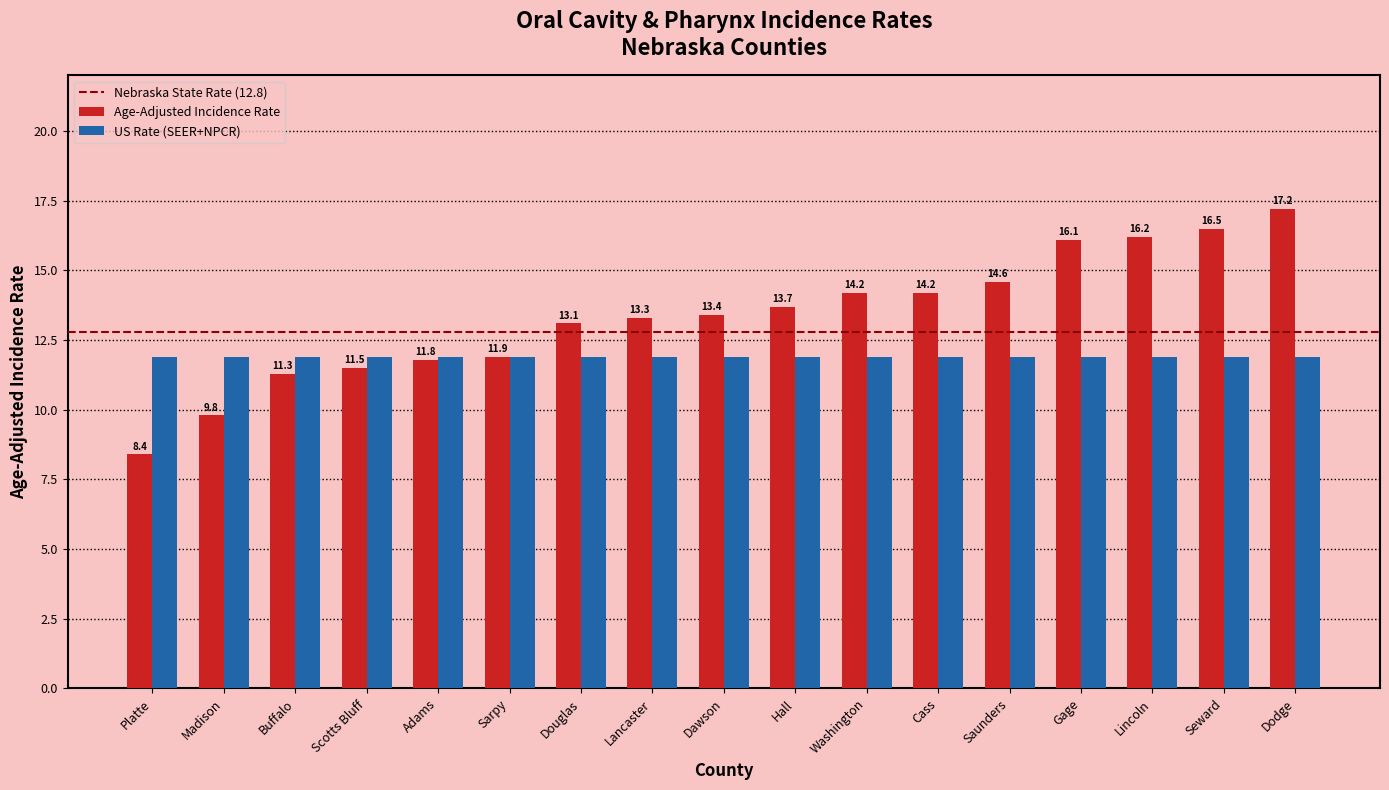

Rank the series by their maximum value, from highest to lowest.

Age-Adjusted Incidence Rate, US Rate (SEER+NPCR)